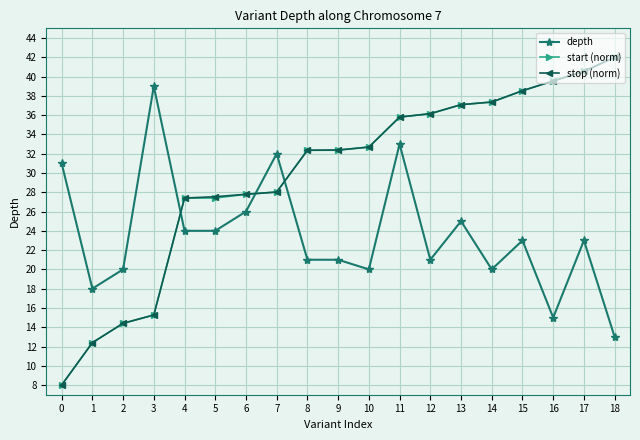

What is the value of the depth point at the 7th from the left?

26.0